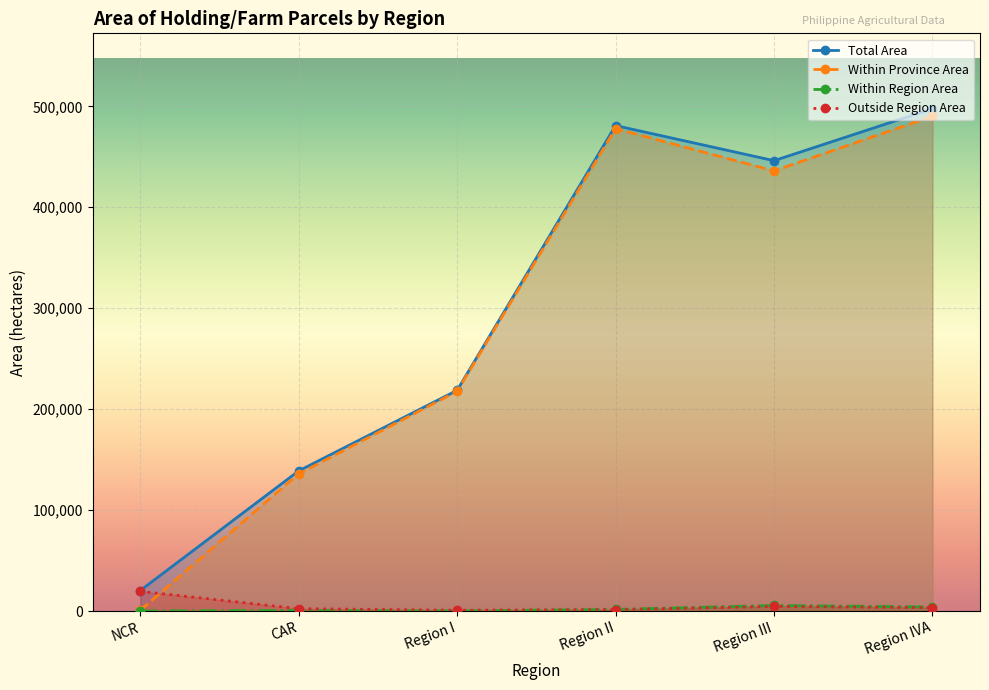

What is the label of the 6th point from the left?

Region IVA